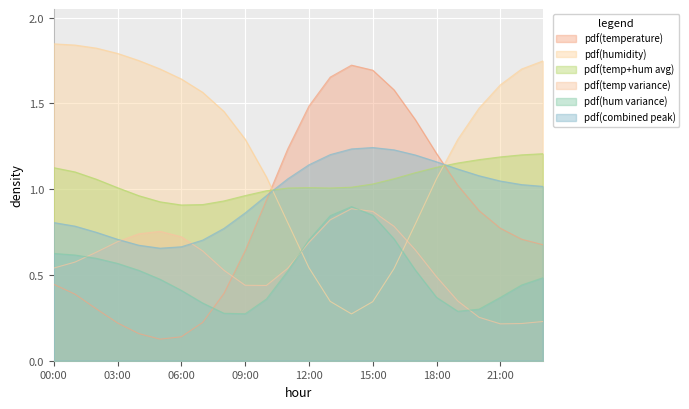

What is the difference between the maximum and second lowest values in the temperature series?

1.6